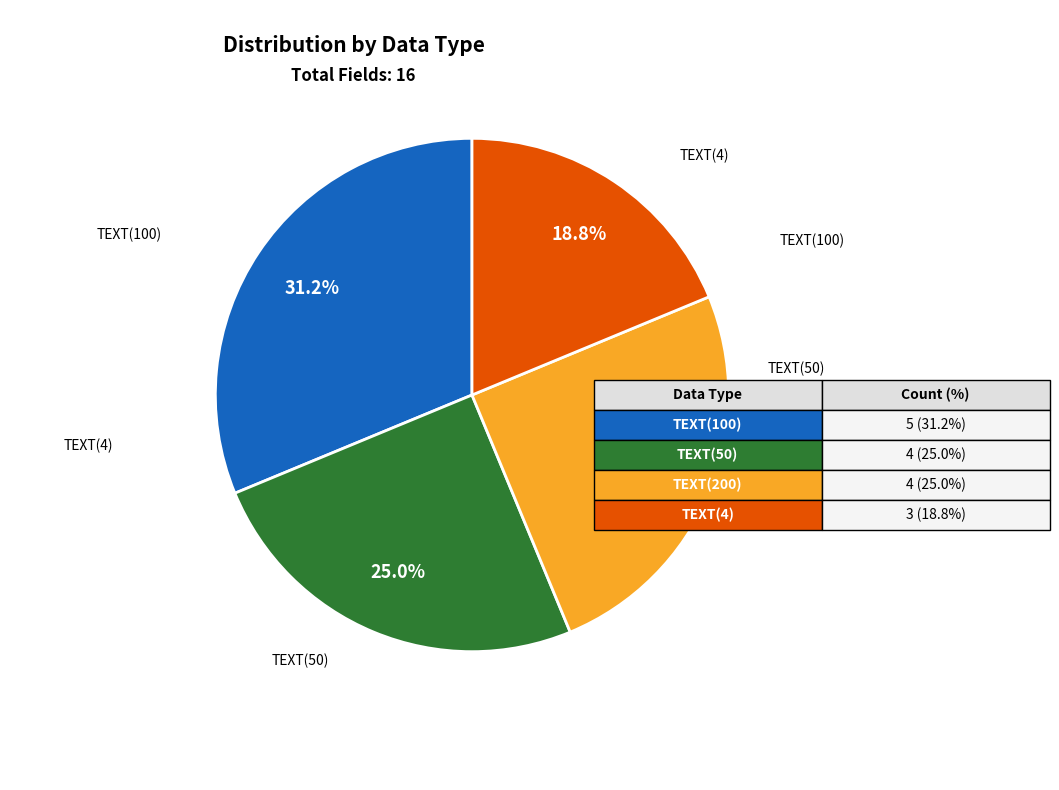

How many segments does this pie chart have?

4